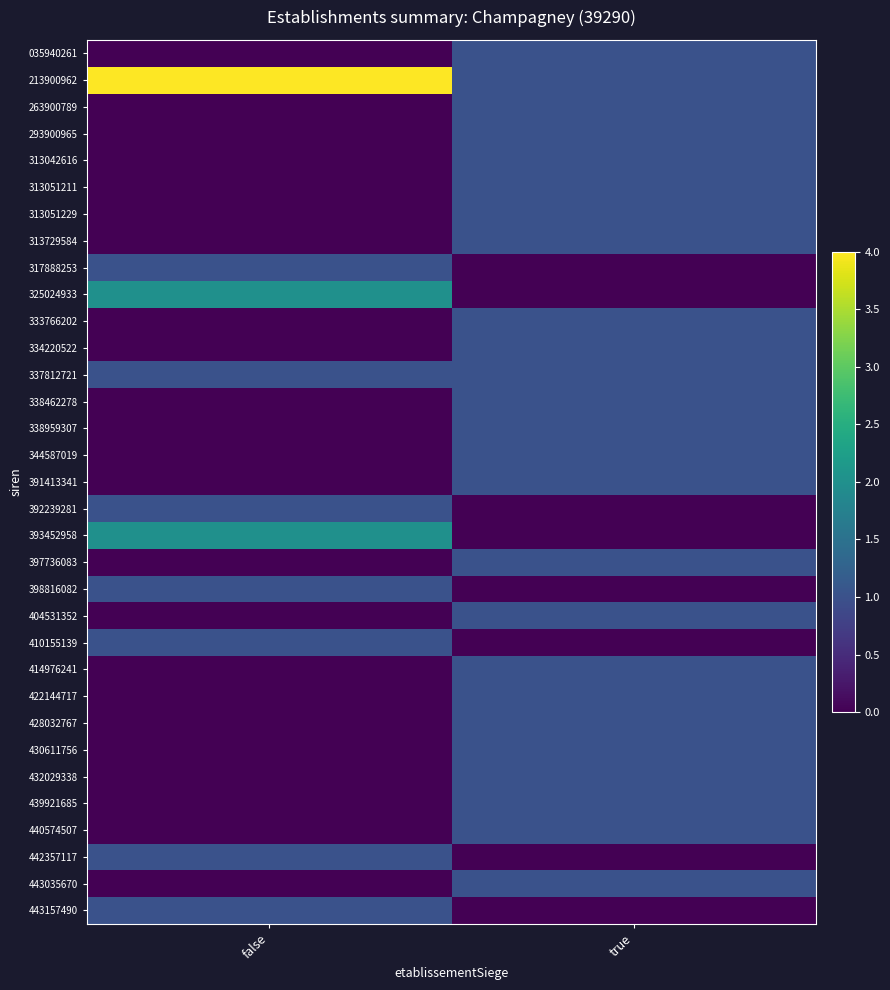

Reading left to right, list all the values displayed in this chart.

035940261: false=0	true=1
213900962: false=4	true=1
263900789: false=0	true=1
293900965: false=0	true=1
313042616: false=0	true=1
313051211: false=0	true=1
313051229: false=0	true=1
313729584: false=0	true=1
317888253: false=1	true=0
325024933: false=2	true=0
333766202: false=0	true=1
334220522: false=0	true=1
337812721: false=1	true=1
338462278: false=0	true=1
338959307: false=0	true=1
344587019: false=0	true=1
391413341: false=0	true=1
392239281: false=1	true=0
393452958: false=2	true=0
397736083: false=0	true=1
398816082: false=1	true=0
404531352: false=0	true=1
410155139: false=1	true=0
414976241: false=0	true=1
422144717: false=0	true=1
428032767: false=0	true=1
430611756: false=0	true=1
432029338: false=0	true=1
439921685: false=0	true=1
440574507: false=0	true=1
442357117: false=1	true=0
443035670: false=0	true=1
443157490: false=1	true=0